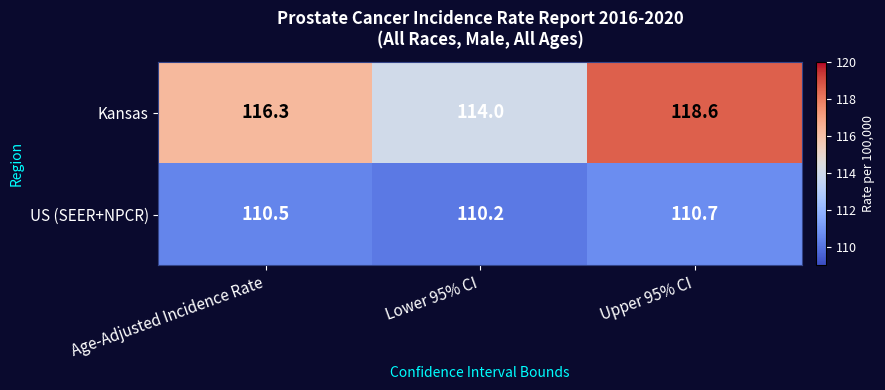

Between Lower 95% CI and Upper 95% CI, which series saw the biggest shift?

Kansas